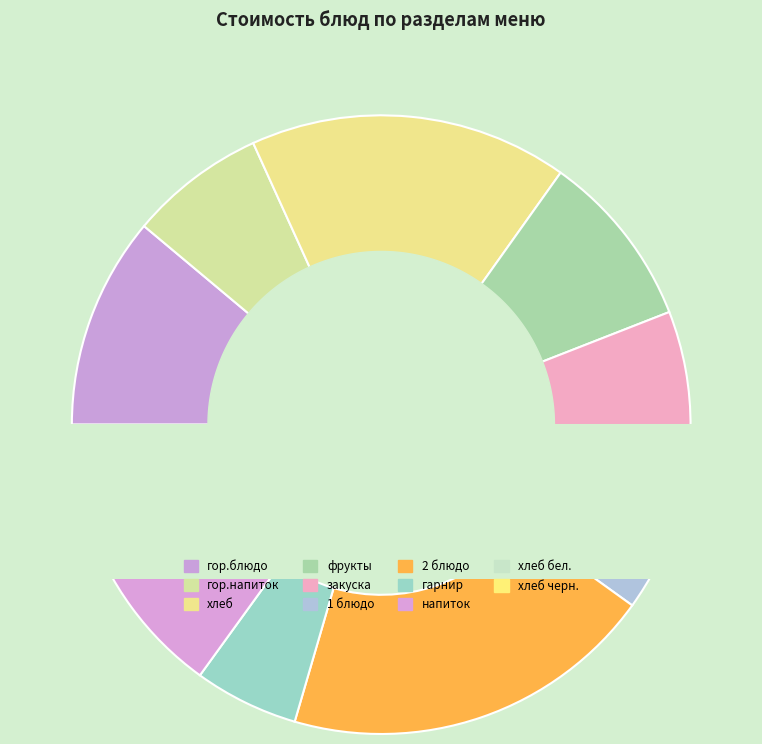

True or false: хлеб accounts for 17% of the total.

True